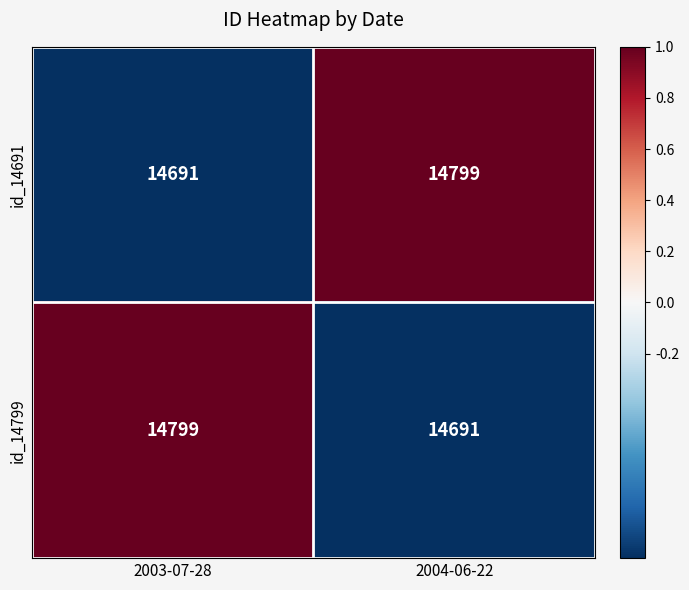

Reading left to right, transcribe all the data shown in this chart.

id_14691: 2003-07-28=14691	2004-06-22=14799
id_14799: 2003-07-28=14799	2004-06-22=14691